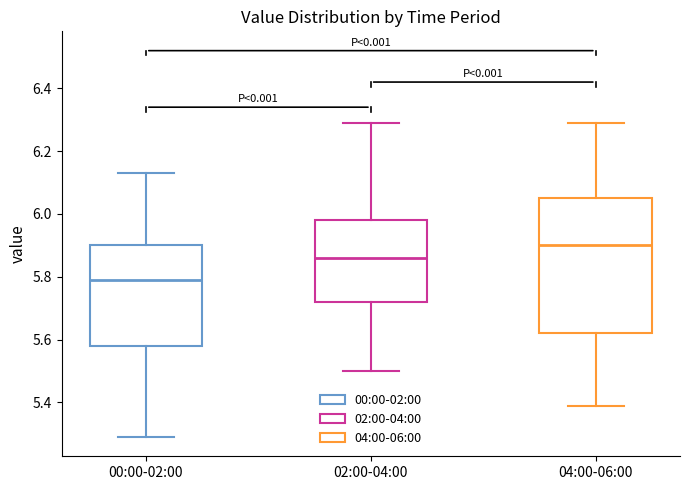

Which box is the tallest, from its lower edge to its upper edge?

04:00-06:00